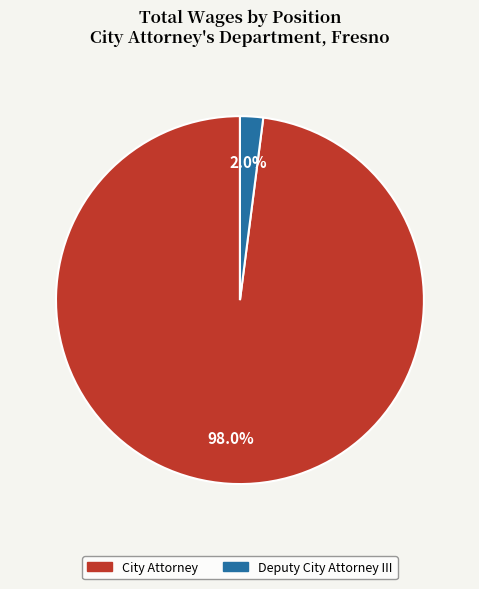

To the nearest percent, what percentage of the pie is City Attorney?

98%